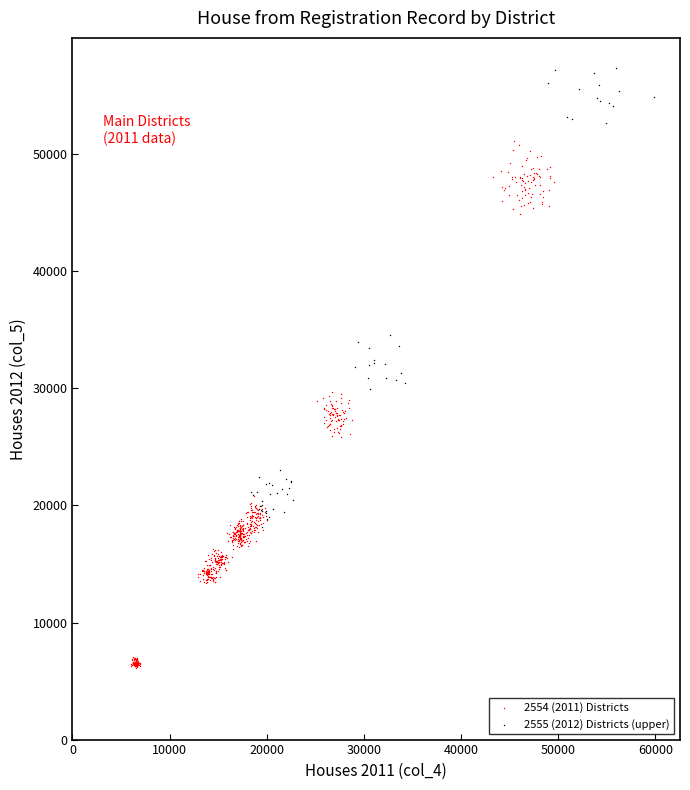

Which series reaches the minimum Y coordinate?

2554 (2011) Districts